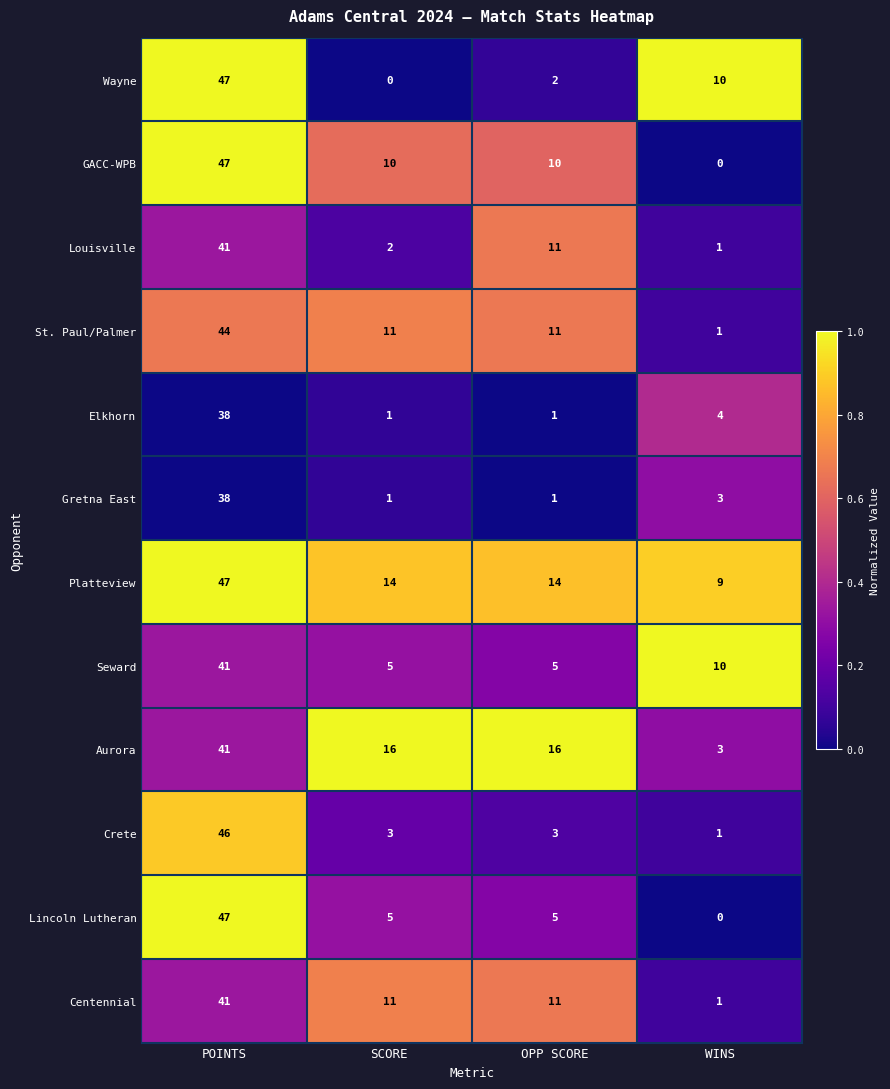

What is the average value of the St. Paul/Palmer series?

17